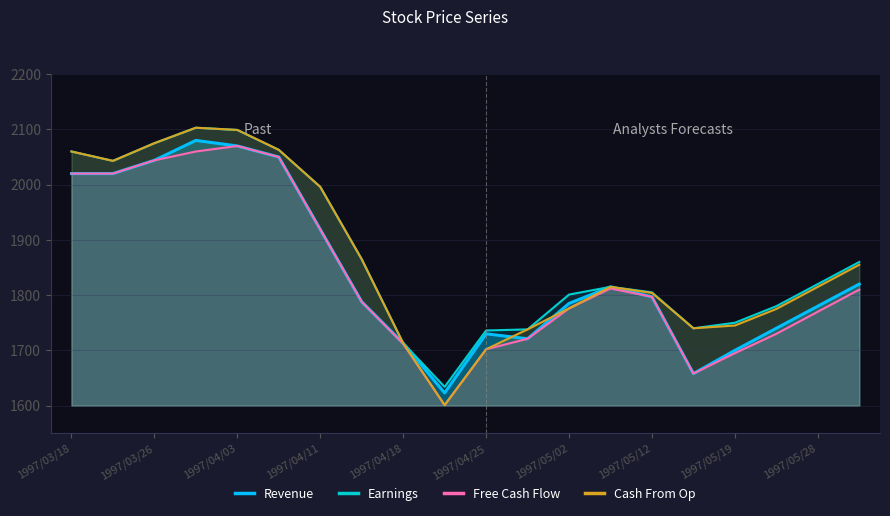

What is the difference between the second highest and minimum values in the Revenue series?

447